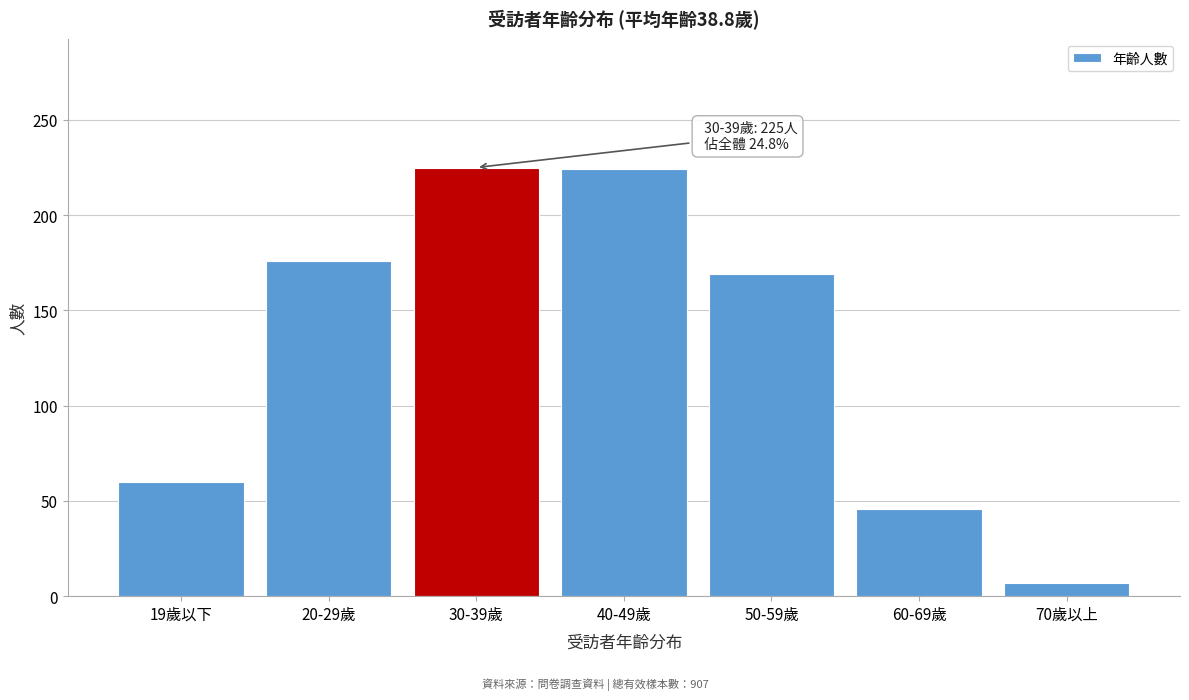

What is the label of the 1st bar from the left?

19歲以下